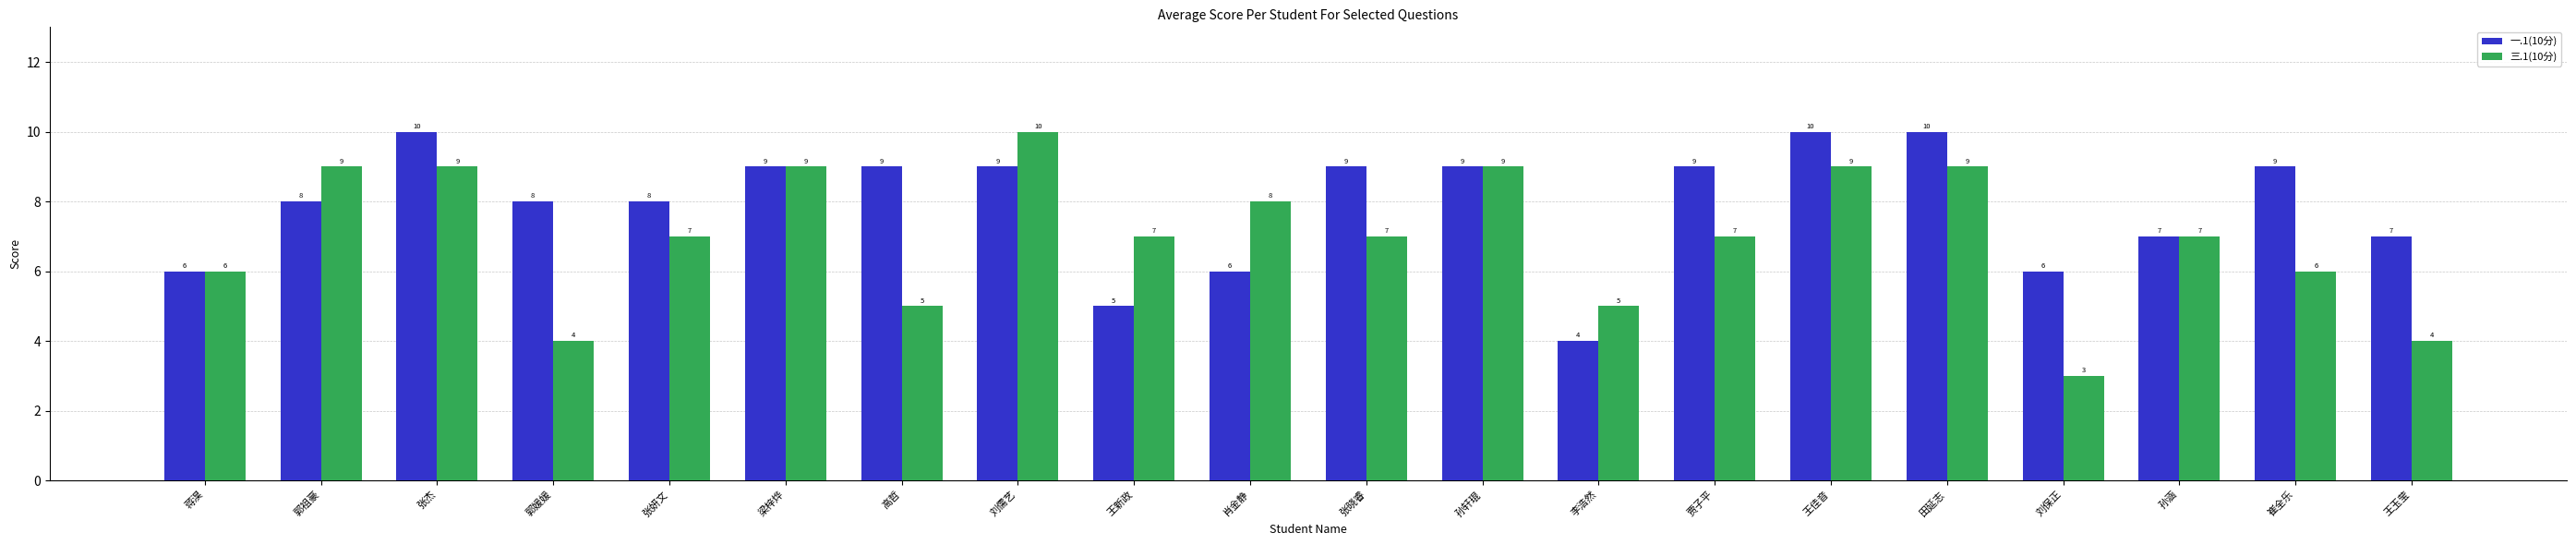

List the series in order of their overall mean, lowest first.

三.1(10分), 一.1(10分)